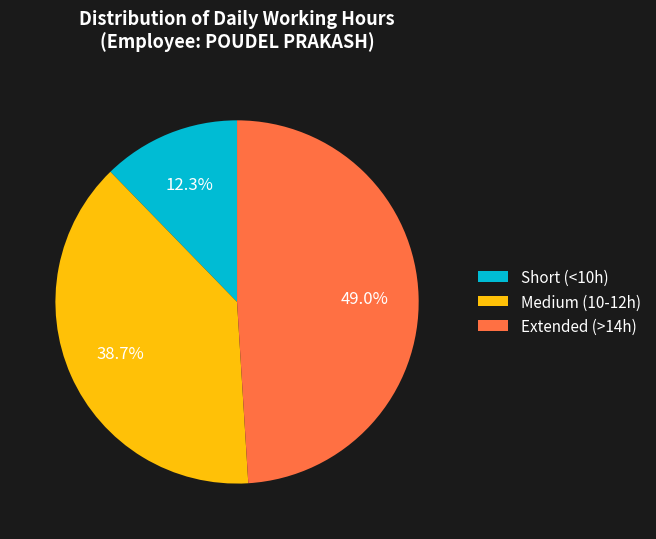

Which has a higher value, Medium (10-12h) or Extended (>14h)?

Extended (>14h)